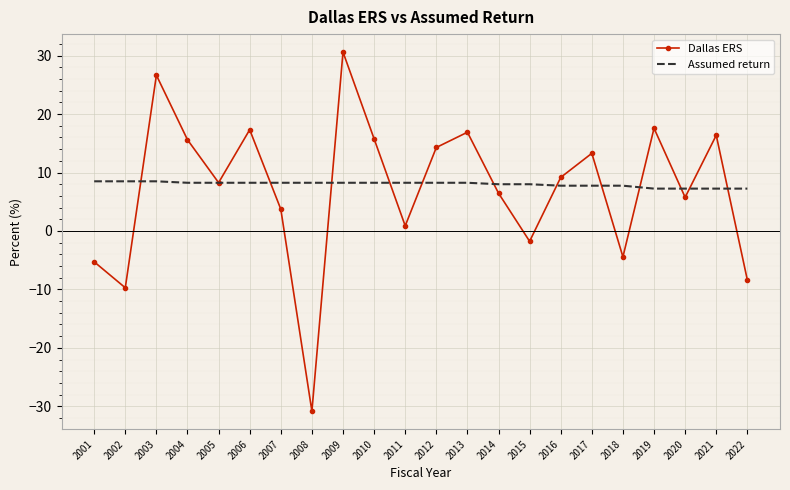

Between 2007 and 2009, which series saw the biggest shift?

Dallas ERS